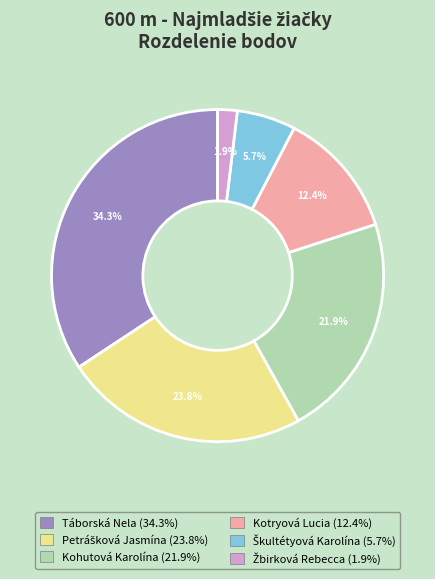

How many segments does this pie chart have?

6